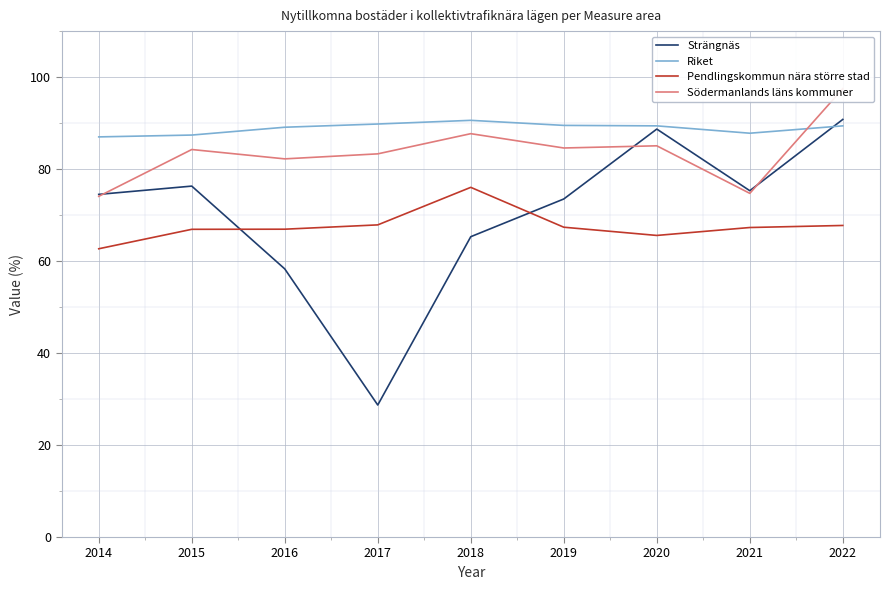

Which series has the largest total across all categories?

Riket